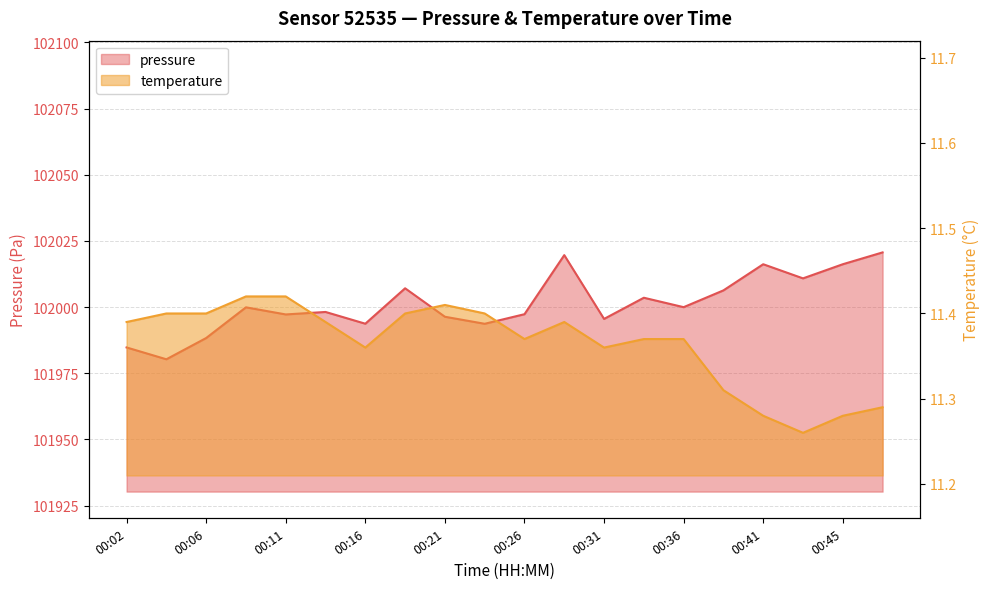

Reading left to right, list all the values displayed in this chart.

pressure: 00:02=101984.8	00:04=101980.3	00:06=101988.3	00:09=101999.9	00:11=101997.2	00:14=101998.2	00:16=101993.8	00:19=102007.1	00:21=101996.4	00:23=101993.7	00:26=101997.3	00:28=102019.7	00:31=101995.6	00:33=102003.6	00:36=102000.0	00:38=102006.3	00:41=102016.2	00:43=102010.9	00:45=102016.2	00:48=102020.7
temperature: 00:02=11.4	00:04=11.4	00:06=11.4	00:09=11.4	00:11=11.4	00:14=11.4	00:16=11.4	00:19=11.4	00:21=11.4	00:23=11.4	00:26=11.4	00:28=11.4	00:31=11.4	00:33=11.4	00:36=11.4	00:38=11.3	00:41=11.3	00:43=11.3	00:45=11.3	00:48=11.3